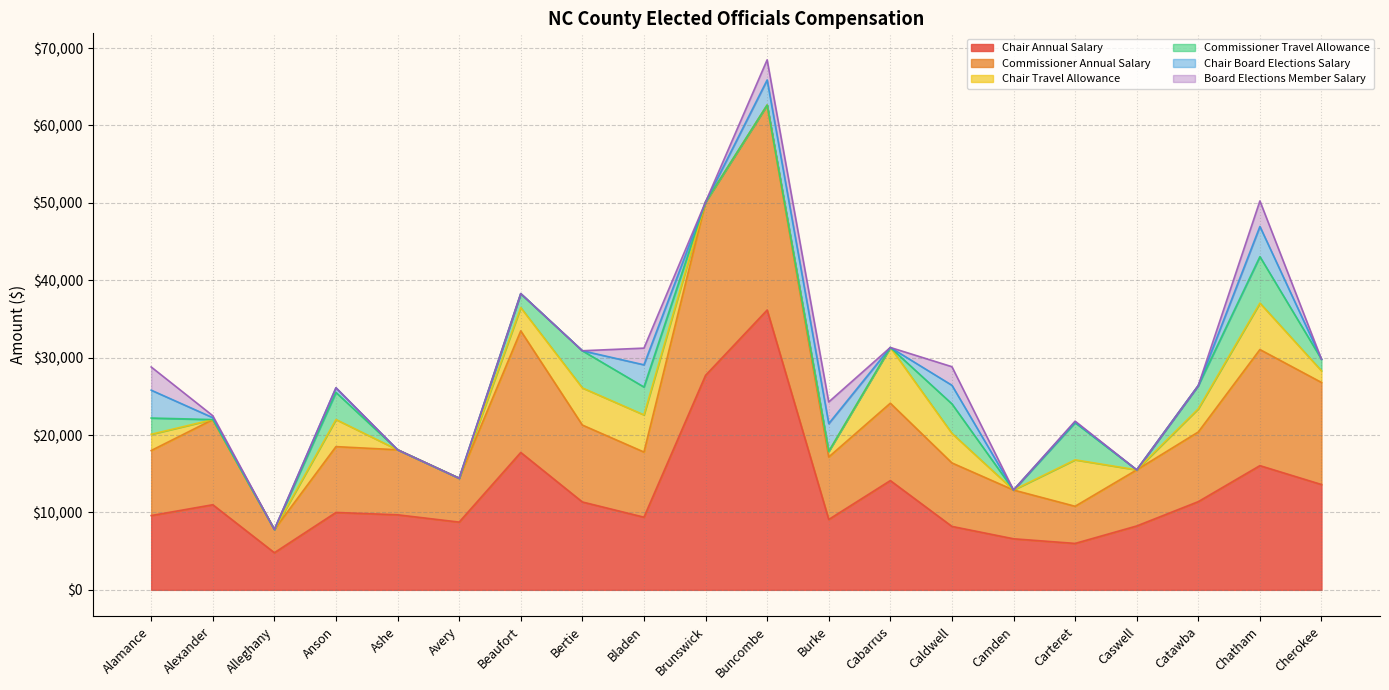

At Alleghany, list the series in order from smallest to largest.

Chair Travel Allowance, Commissioner Travel Allowance, Chair Board Elections Salary, Board Elections Member Salary, Commissioner Annual Salary, Chair Annual Salary